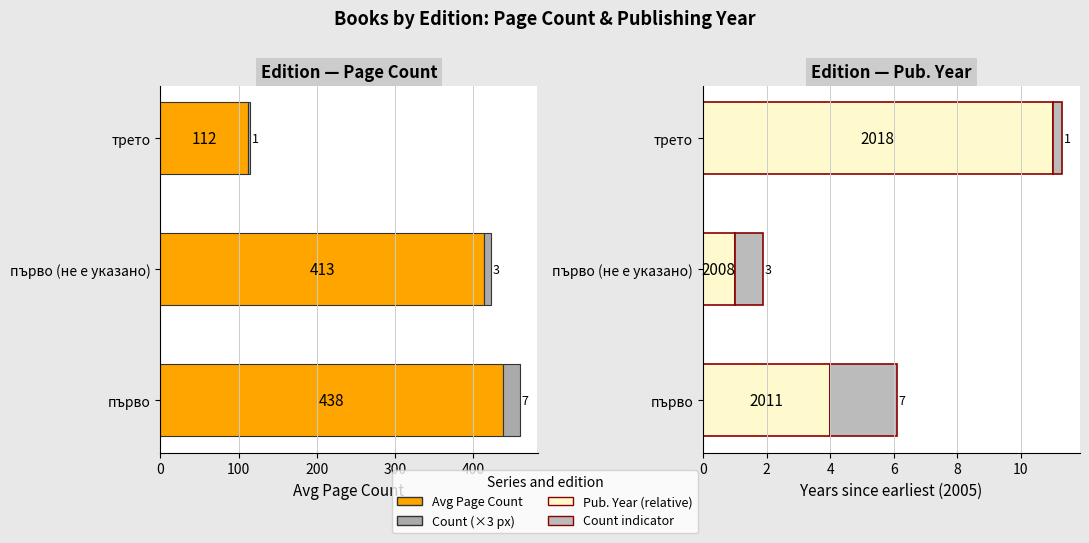

What is the value of the Count indicator bar at the 1st from the left?

2.1